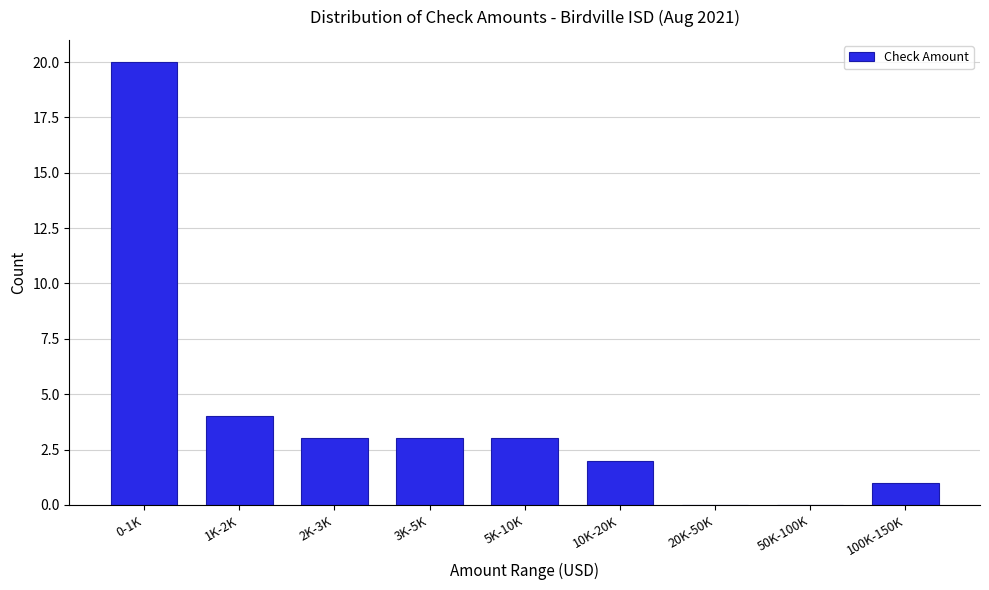

Reading left to right, what are all the values shown in this chart?

0-1K=20	1K-2K=4	2K-3K=3	3K-5K=3	5K-10K=3	10K-20K=2	20K-50K=0	50K-100K=0	100K-150K=1